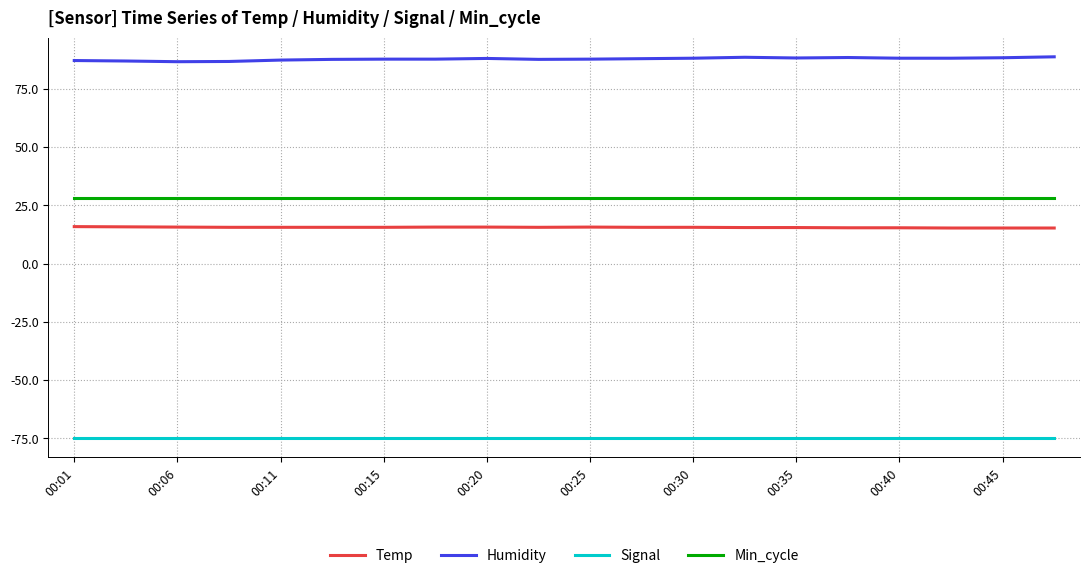

True or false: Humidity and Min_cycle cross at least once.

False